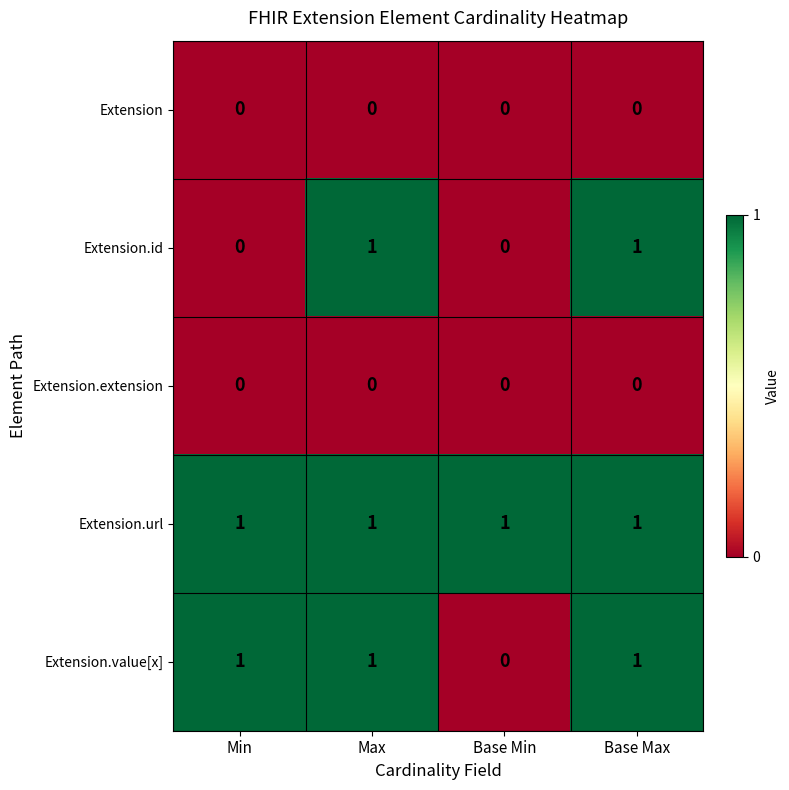

Reading left to right, what are all the values shown in this chart?

Extension: 0	0	0	0
Extension.id: 0	1	0	1
Extension.extension: 0	0	0	0
Extension.url: 1	1	1	1
Extension.value[x]: 1	1	0	1